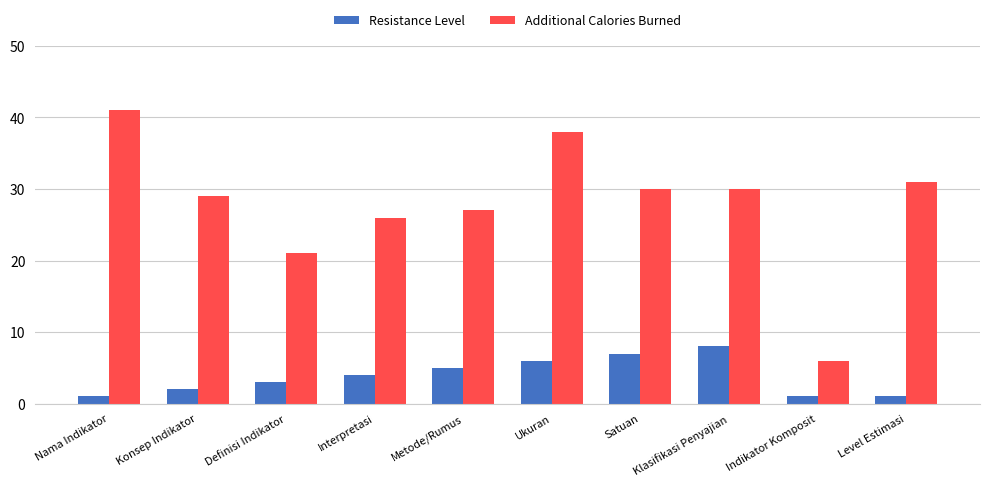

What is the difference between the highest and lowest values at Nama Indikator?

40